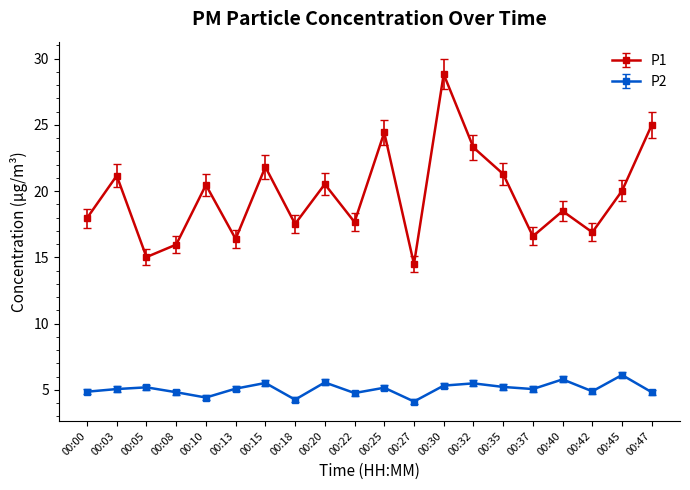

True or false: P2 and P1 cross at least once.

False